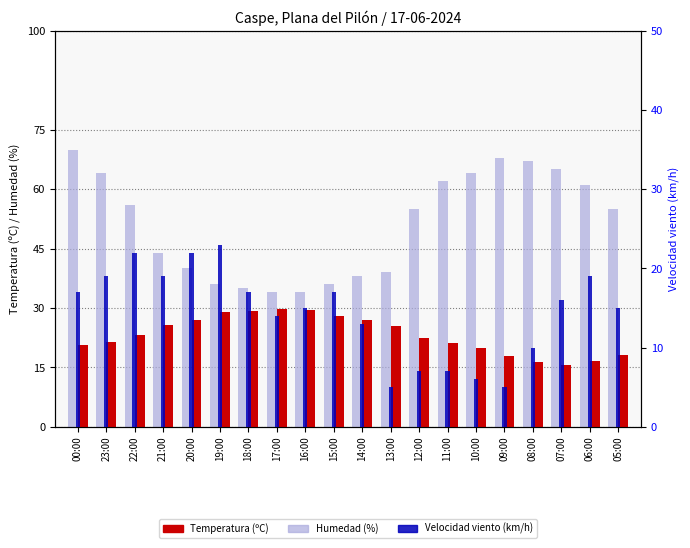

How many series are shown in this chart?

3